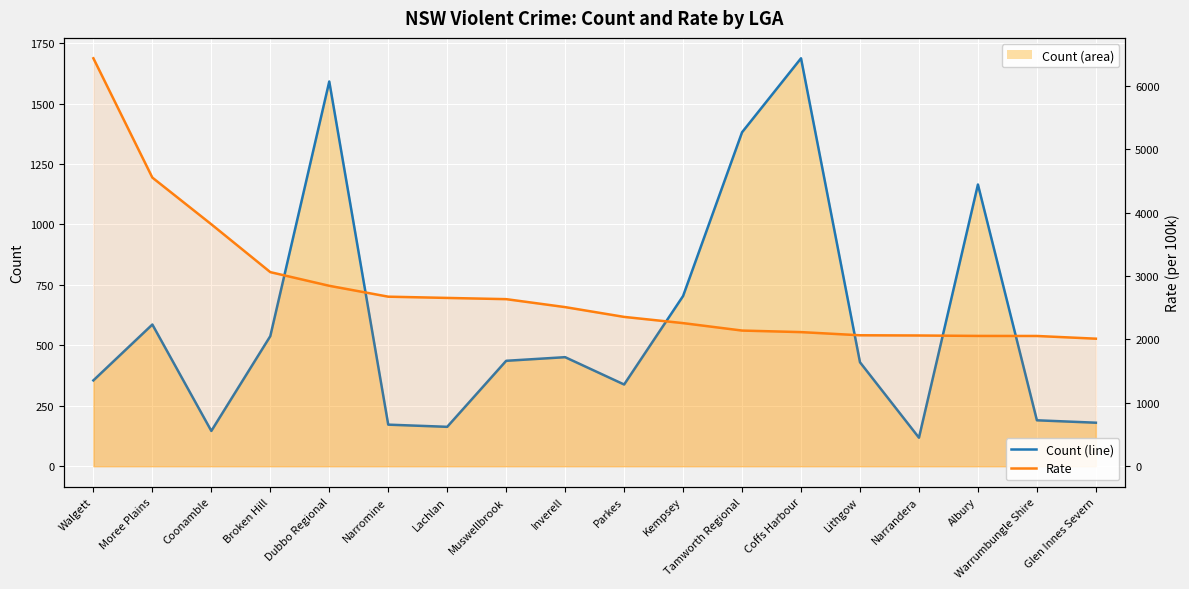

What is the total value across all series at Inverell?

2961.3